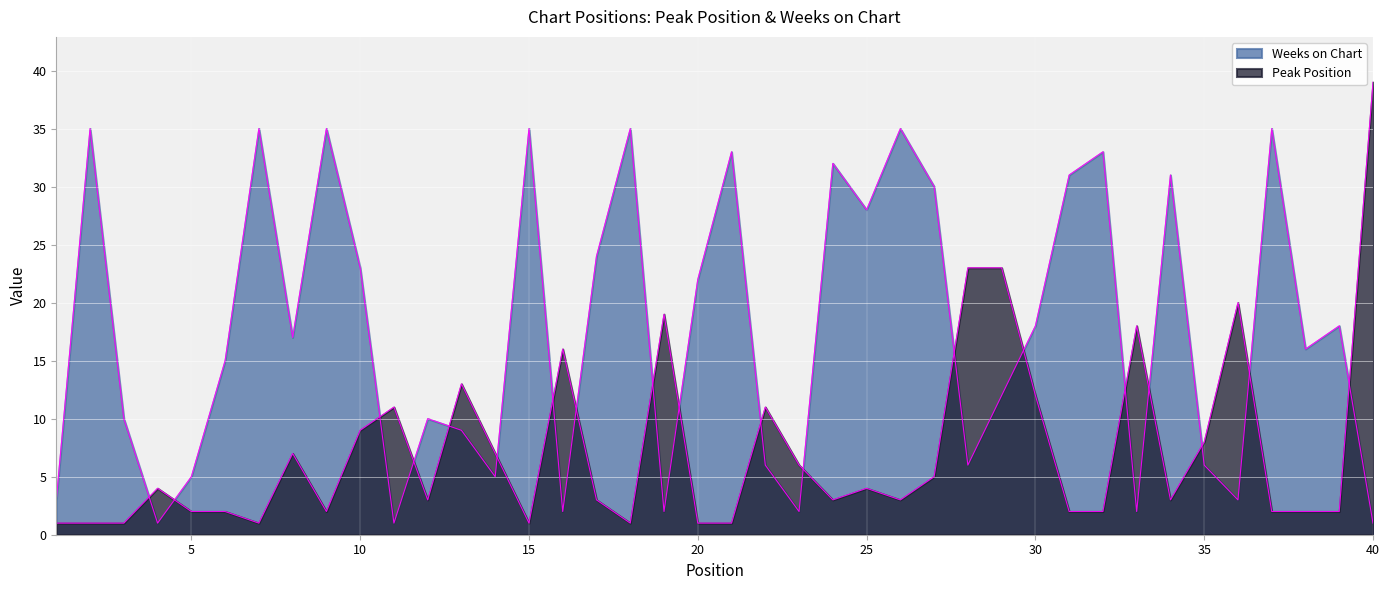

What is the average value of the Weeks on Chart series?

18